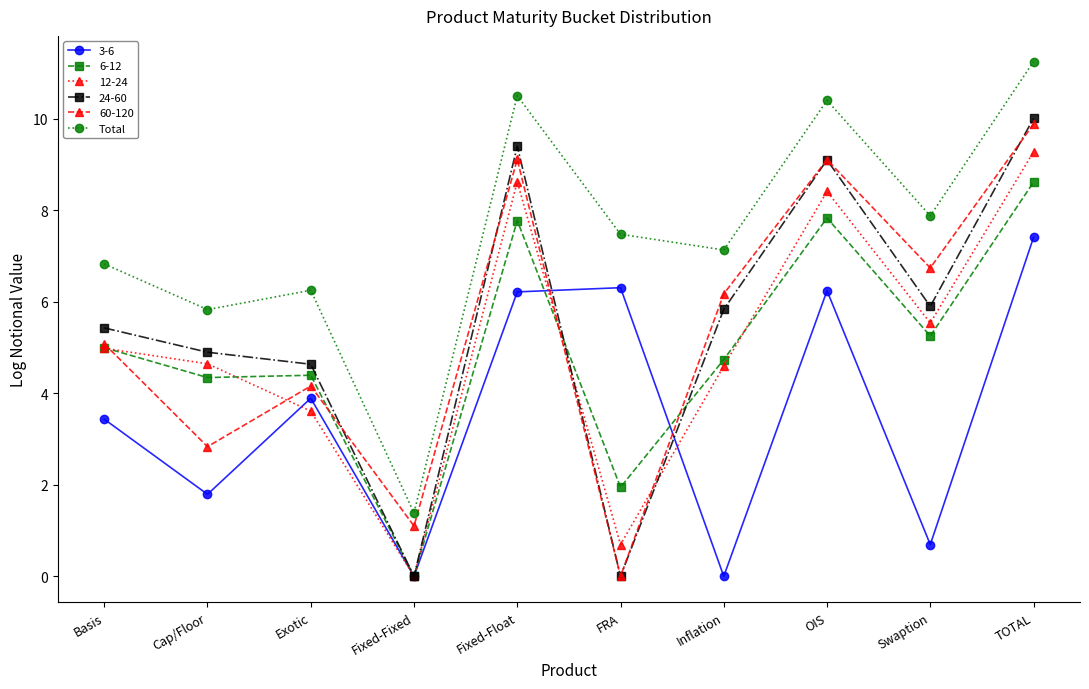

Where does the Total series first go above 7?

Fixed-Float